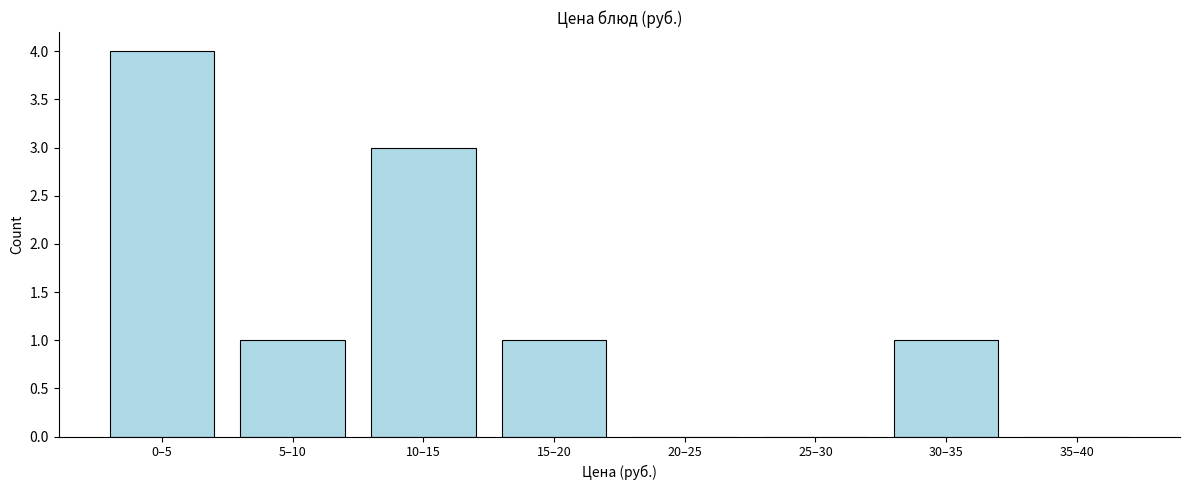

Reading left to right, extract all data points from this chart.

0–5=4	5–10=1	10–15=3	15–20=1	20–25=0	25–30=0	30–35=1	35–40=0